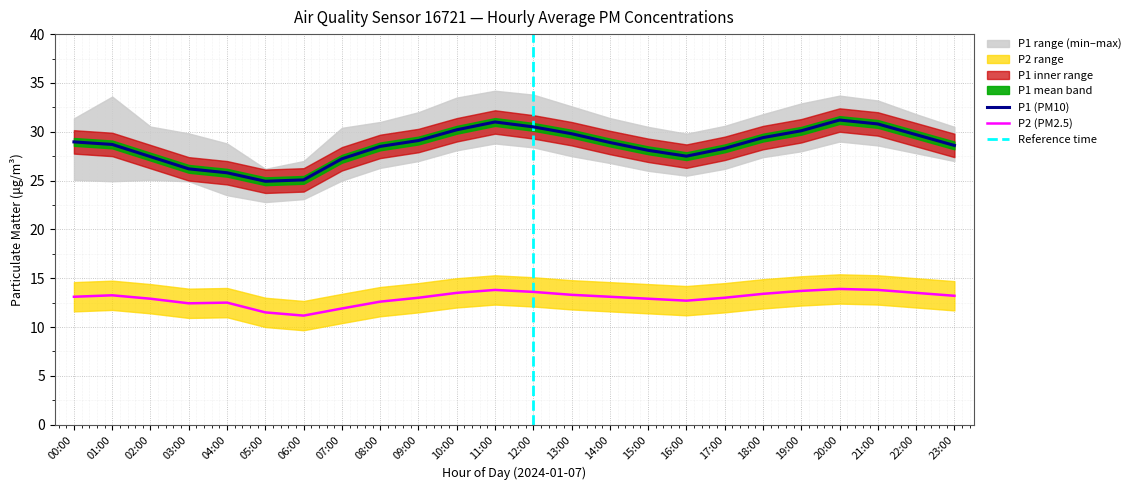

The value of P2 (PM2.5) at 19:00 is 3.0. True or false?

False